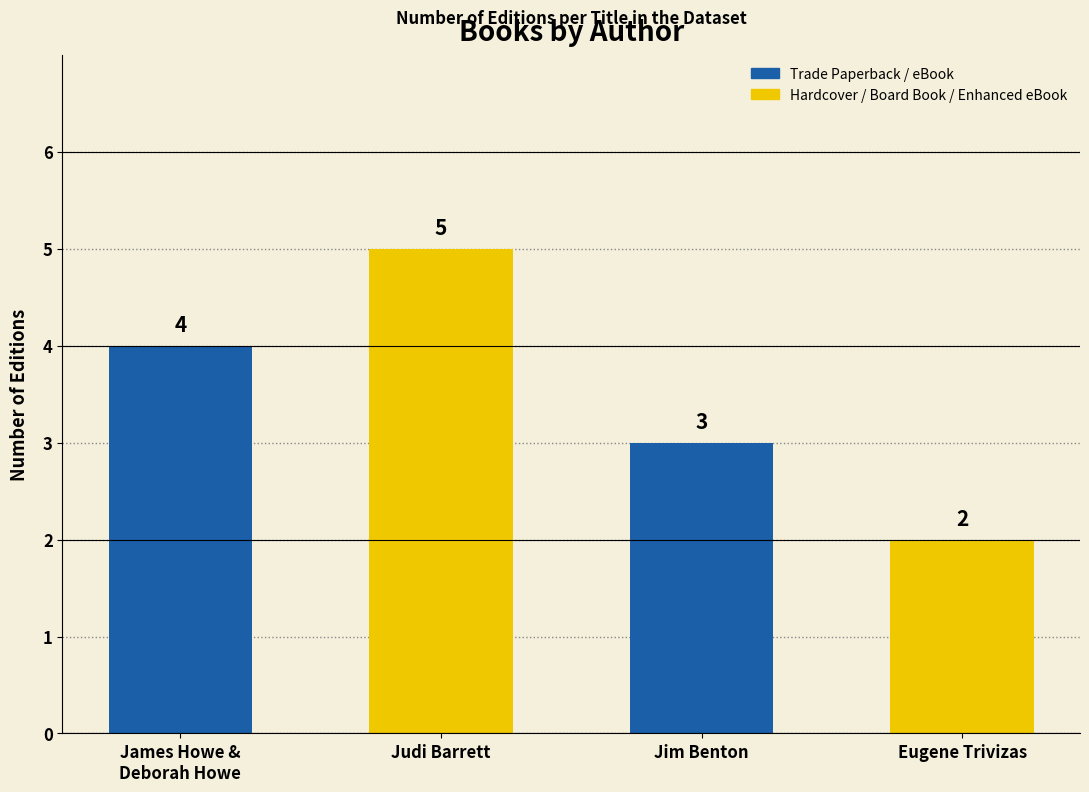

What is the ratio of the value at James Howe &
Deborah Howe to the value at Eugene Trivizas?

2.0